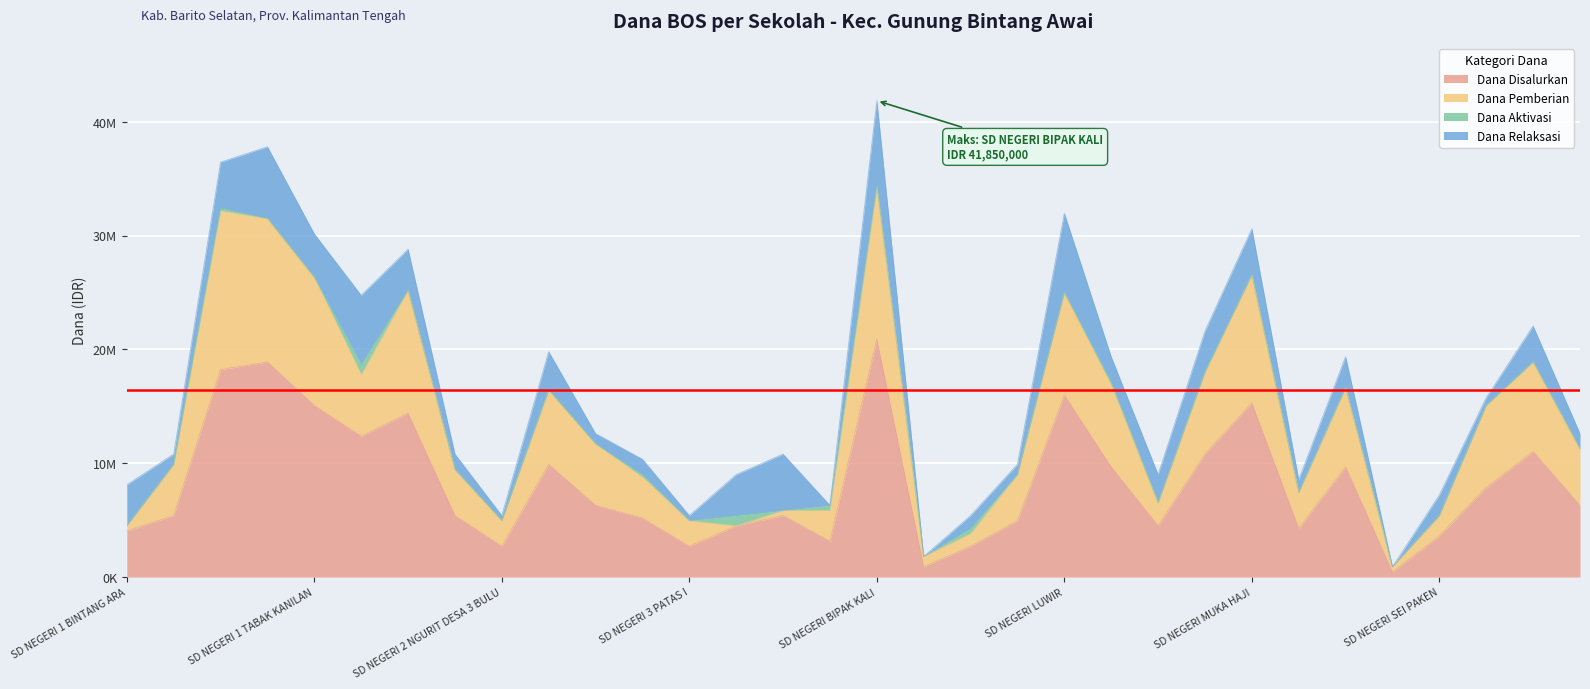

Is the value of Dana Pemberian at SD NEGERI 1 GAGUTUR greater than the value of Dana Disalurkan at SD NEGERI 1 TABAK KANILAN?

No